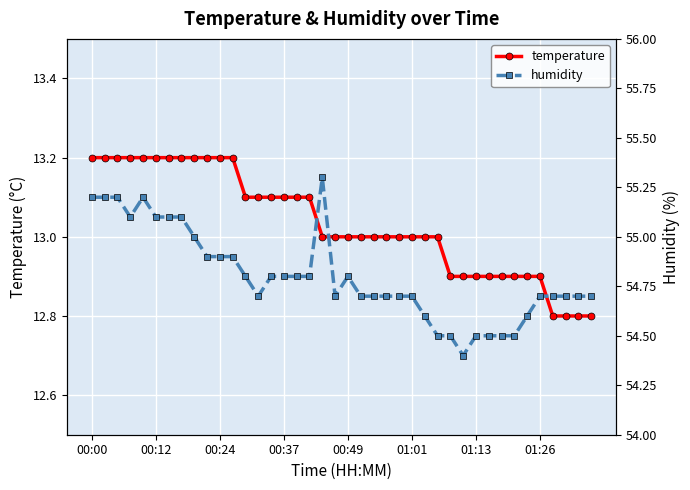

How many interior local valleys does the humidity series have?

4